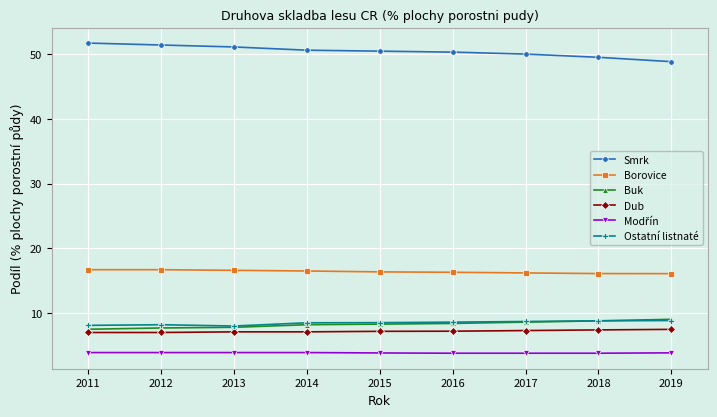

What is the lowest value of the Buk series?

7.5